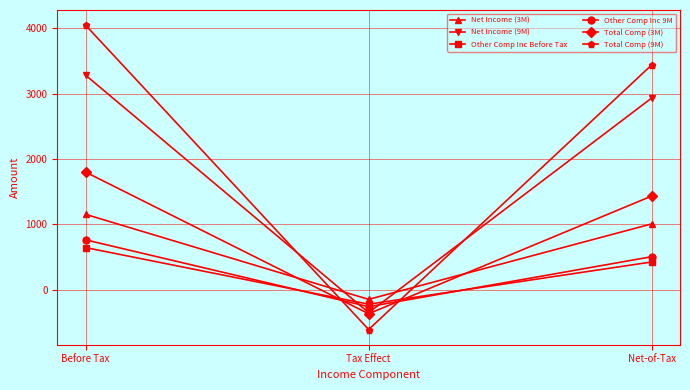

Reading left to right, what are all the values shown in this chart?

Net Income (3M): Before Tax=1154	Tax Effect=-146	Net-of-Tax=1008
Net Income (9M): Before Tax=3282	Tax Effect=-349	Net-of-Tax=2933
Other Comp Inc Before Tax: Before Tax=646	Tax Effect=-220	Net-of-Tax=426
Other Comp Inc 9M: Before Tax=764	Tax Effect=-258	Net-of-Tax=506
Total Comp (3M): Before Tax=1800	Tax Effect=-366	Net-of-Tax=1434
Total Comp (9M): Before Tax=4046	Tax Effect=-607	Net-of-Tax=3439